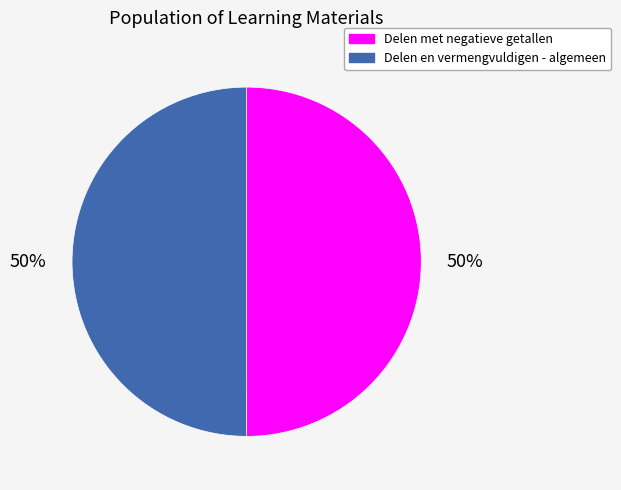

Is it true that Delen en vermengvuldigen - algemeen is 40% of the pie?

False